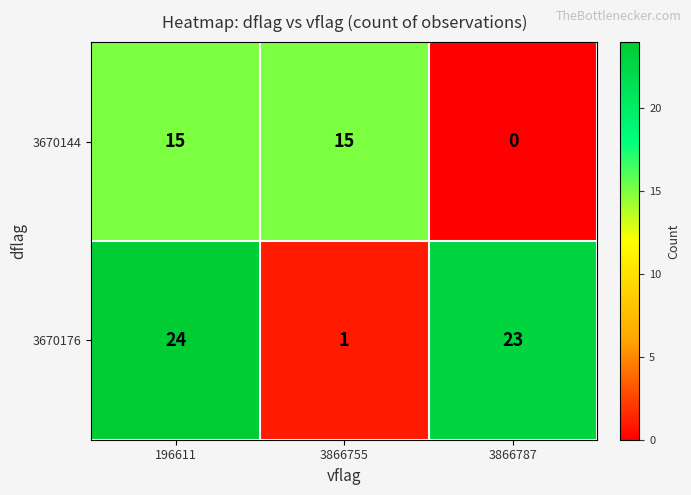

How many distinct data groups are displayed?

2